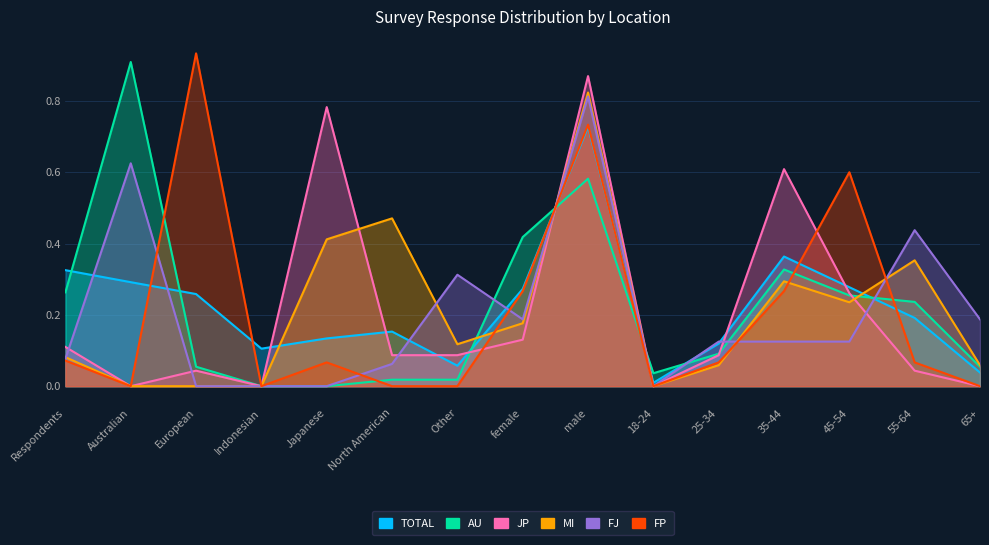

What is the sum of the FJ values at Other and 65+?

0.5